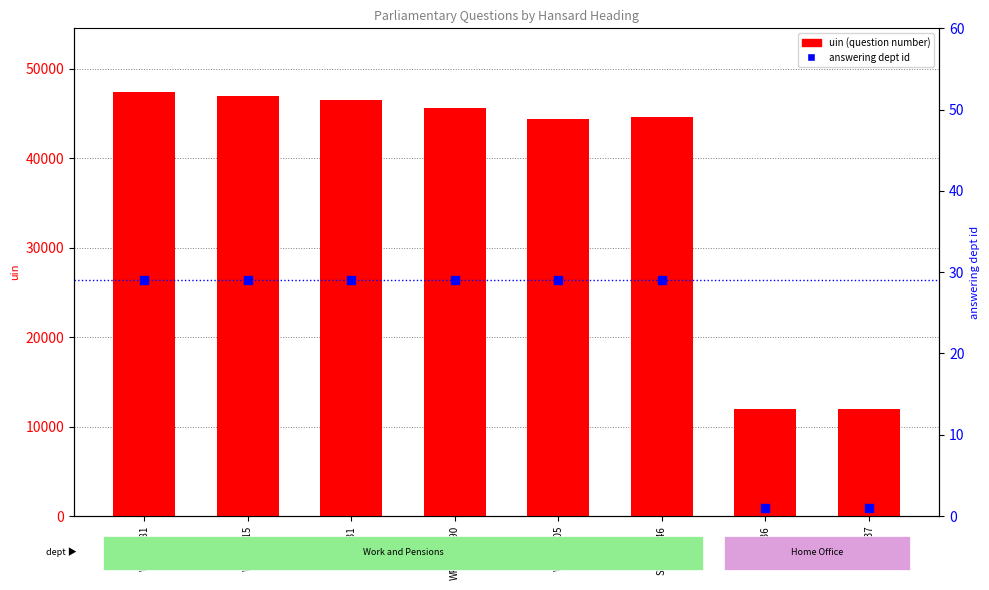

What is the total value across all series at WP-46915?

46944